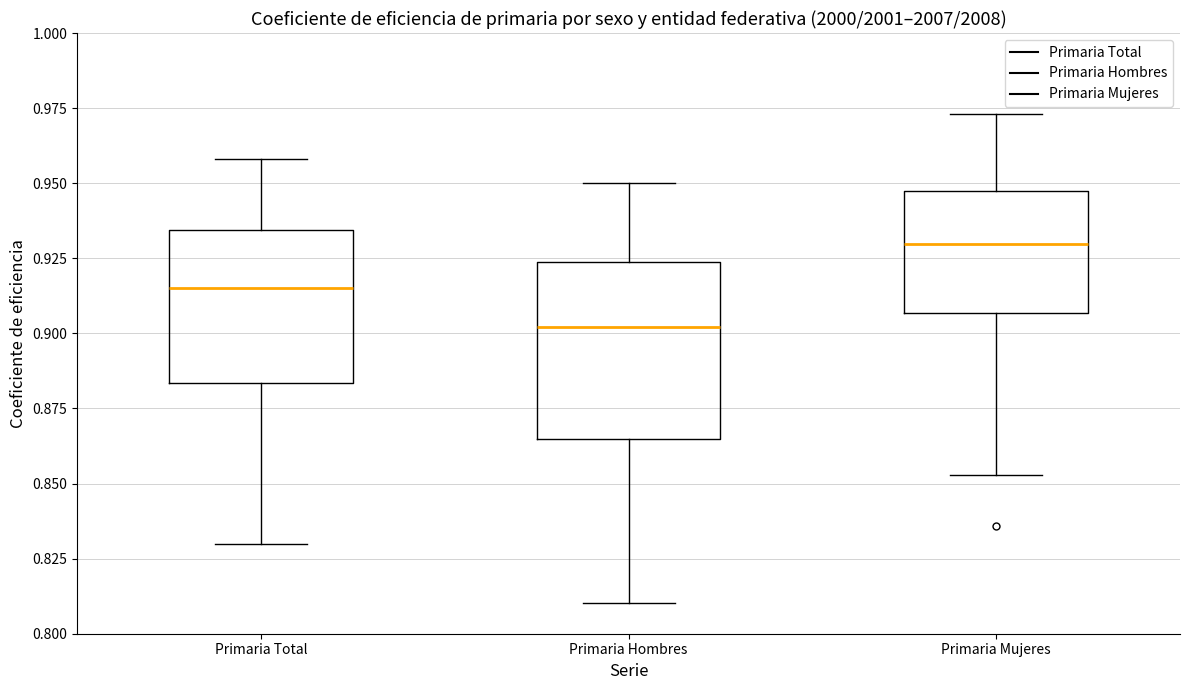

Which box has the lowest median line?

Primaria Hombres